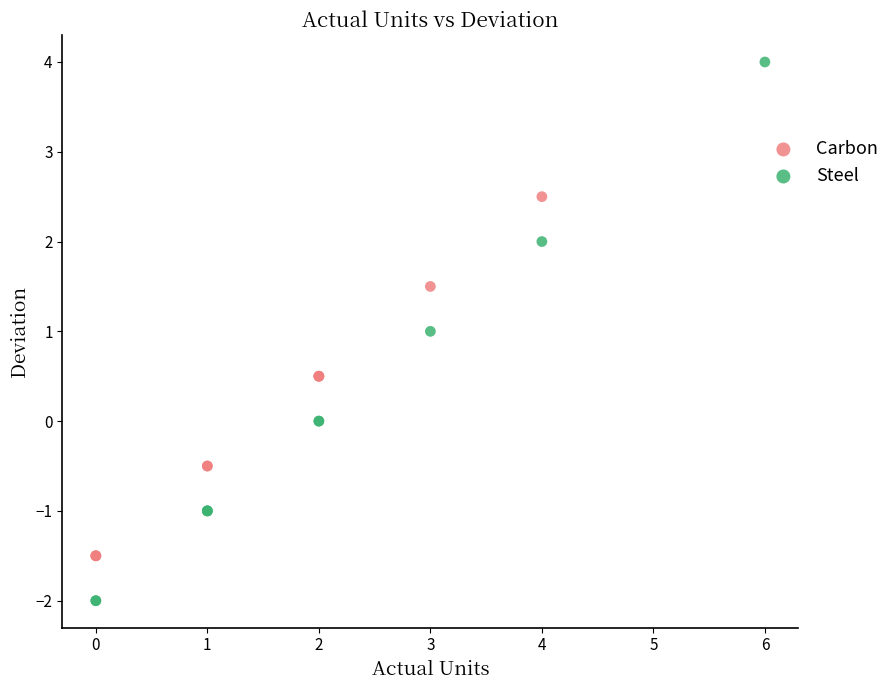

Which series has the largest Y range (max minus min)?

Steel